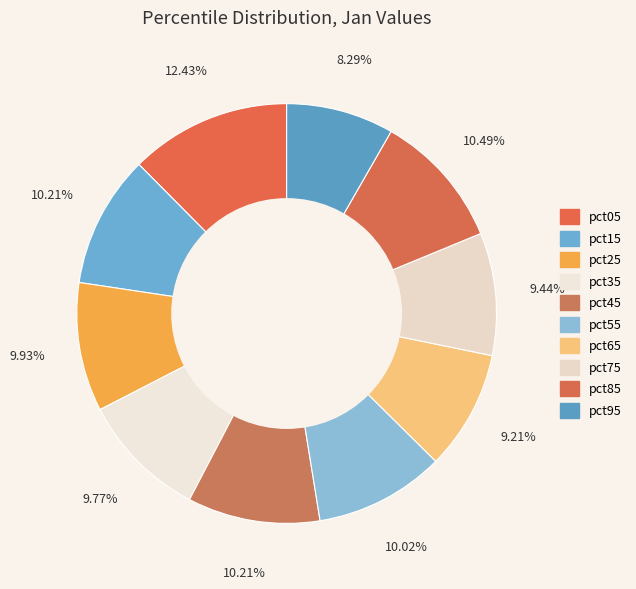

Which slice is the largest?

pct05